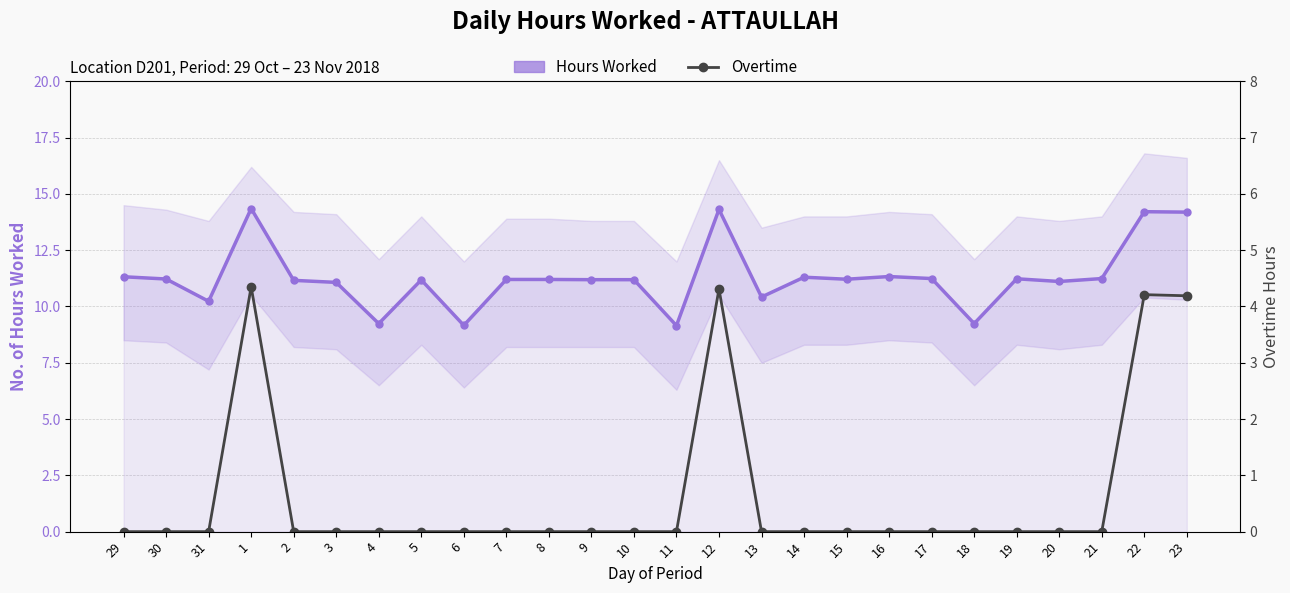

What is the difference between the Hours Worked values at 18 and 2?

1.9